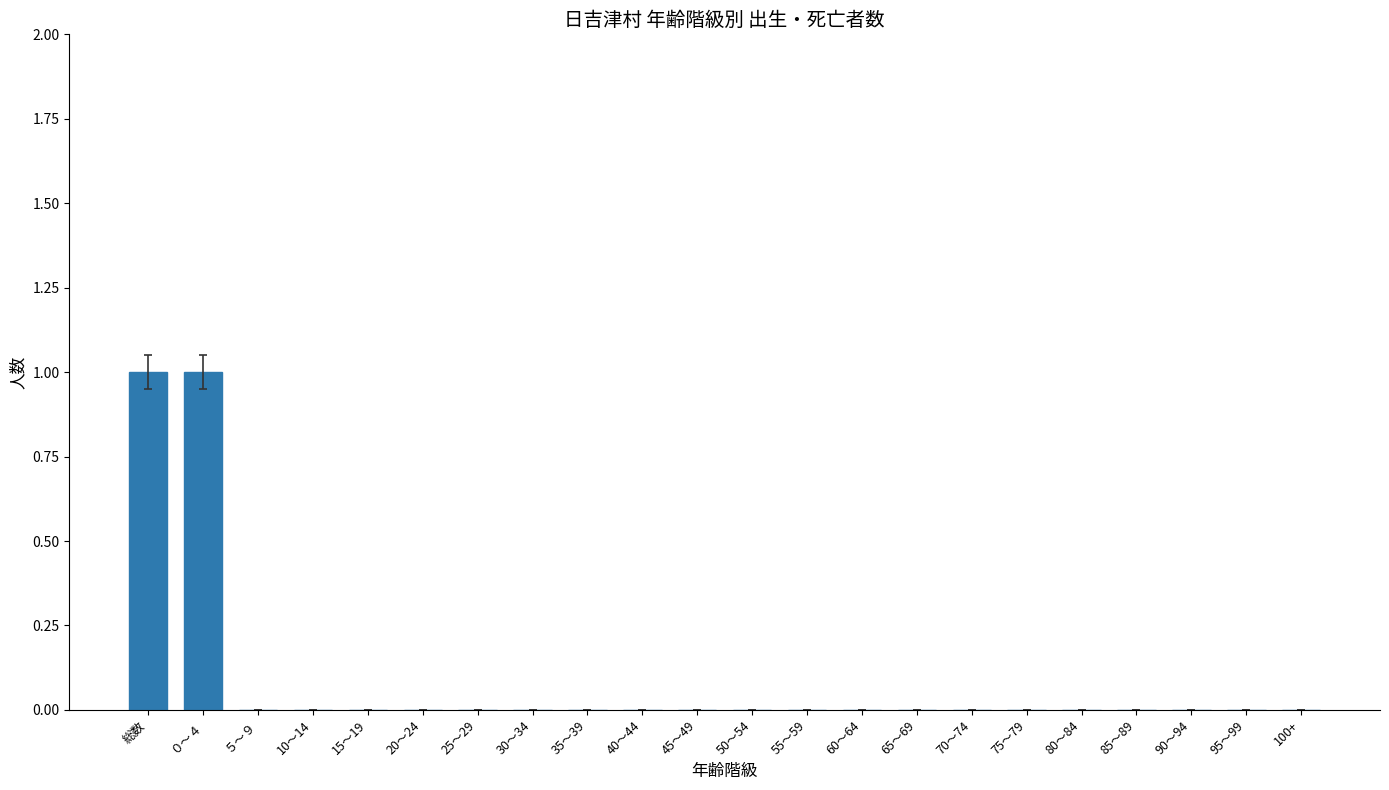

What is the sum of the values at 90～94 and ０～４?

1